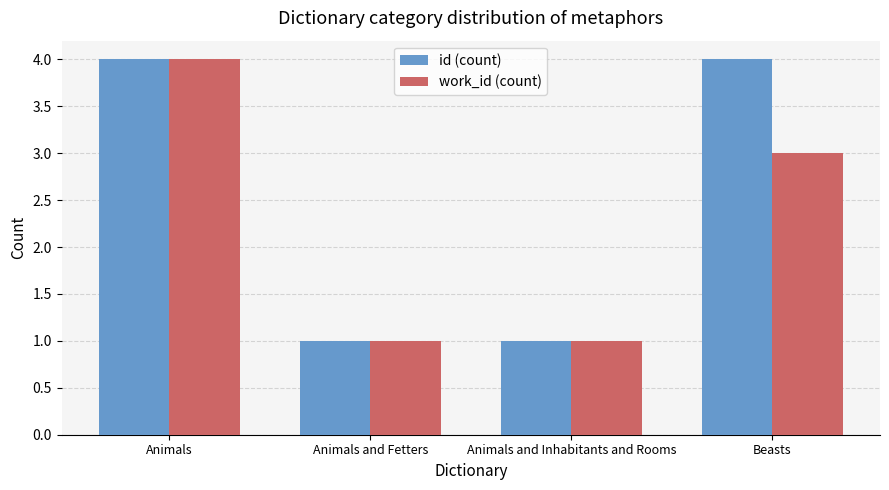

What is the difference between the work_id (count) values at Animals and Inhabitants and Rooms and Beasts?

2